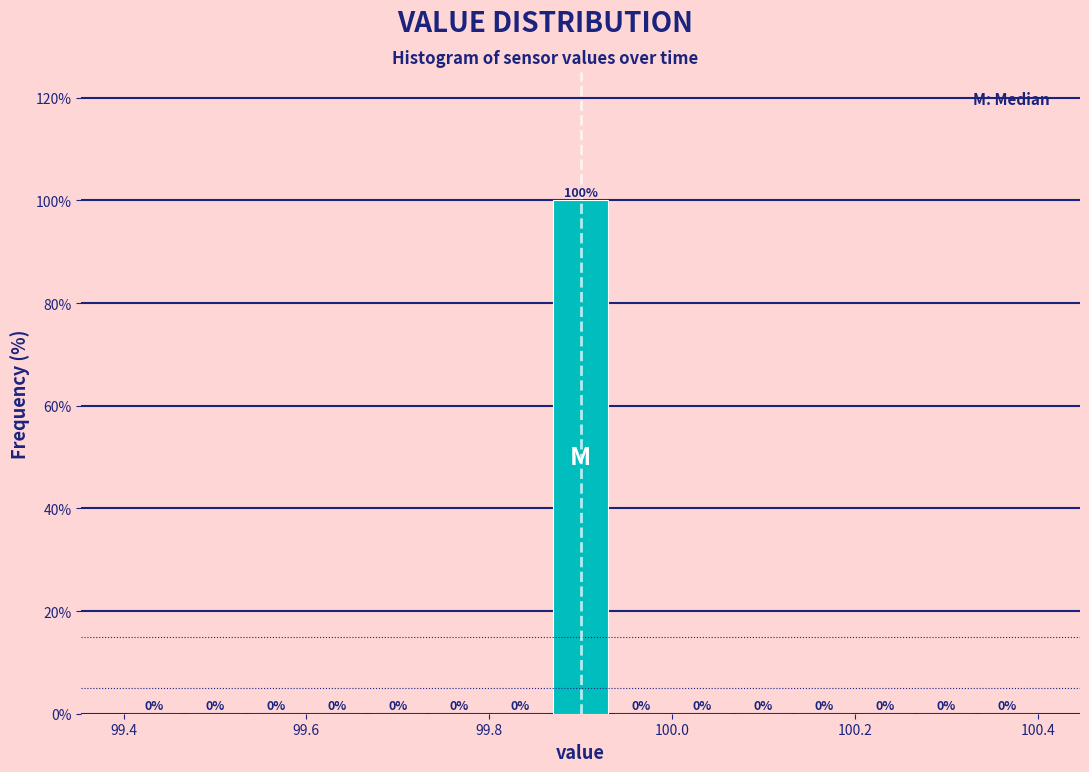

Around what value on the x-axis is the tallest bar? Give the approximate position of its centre, as read against the axis.

99.90